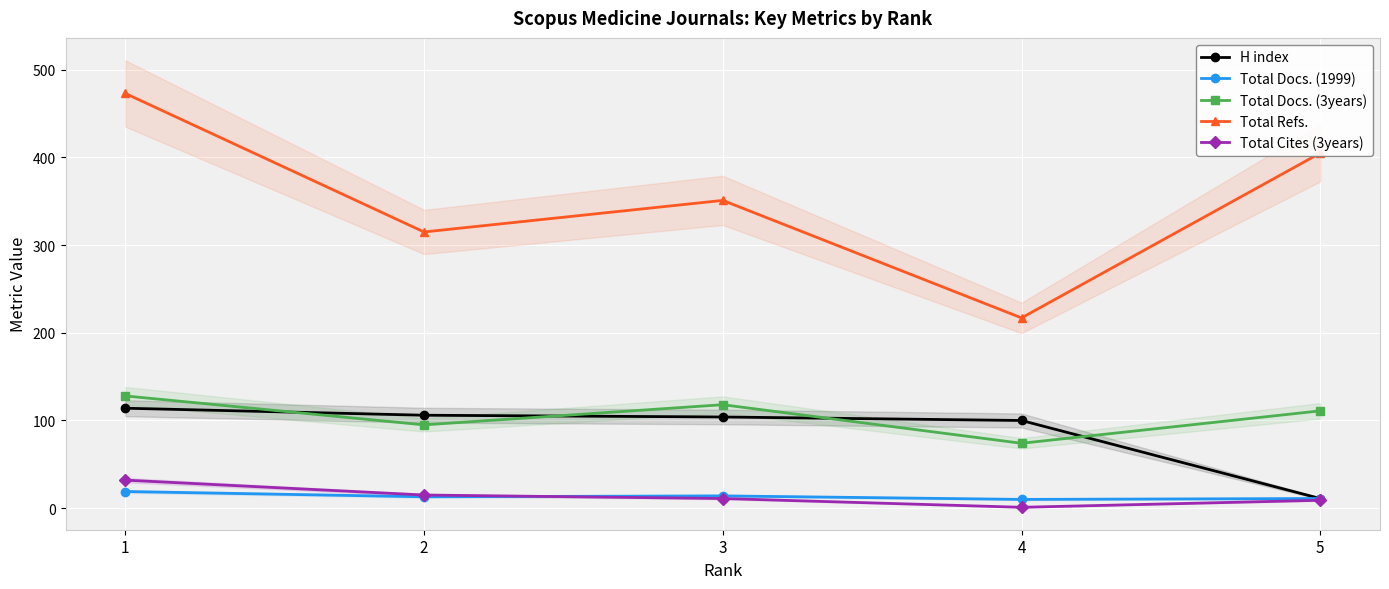

True or false: H index and Total Cites (3years) intersect in this chart.

False